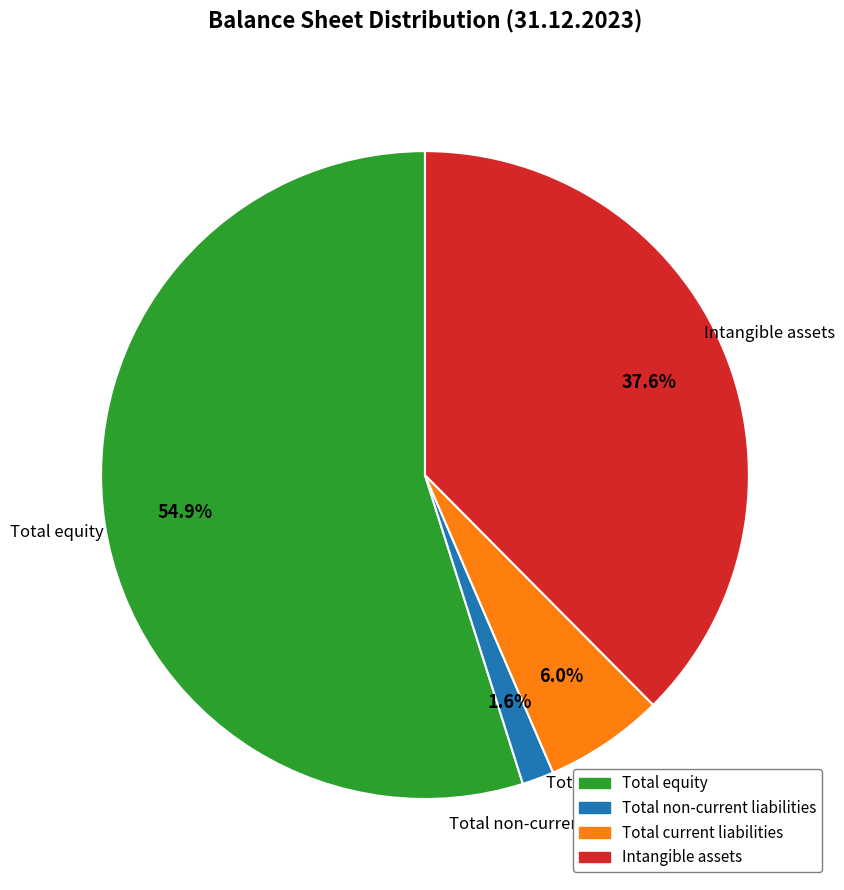

How many slices are in this pie chart?

4